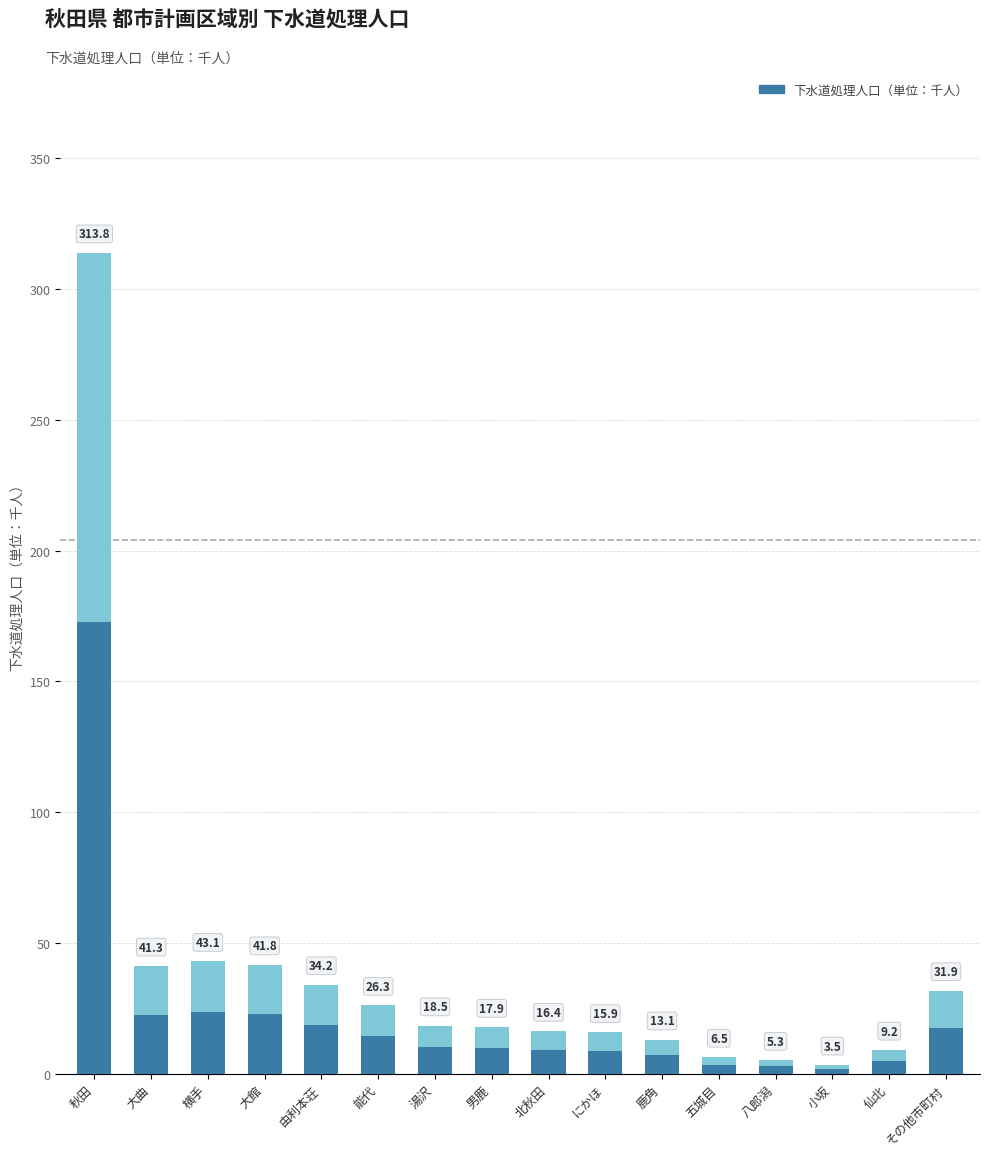

What is the difference between the maximum and minimum values?

310.3